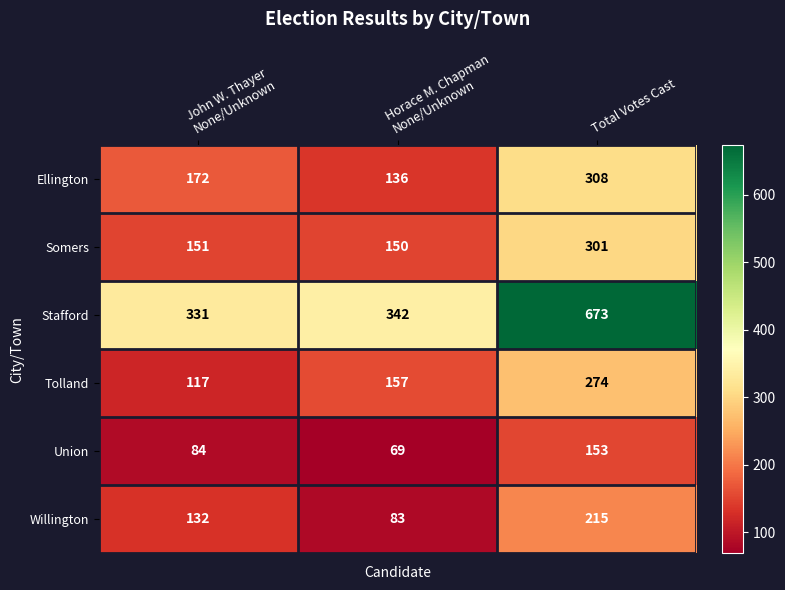

How many data points does each series have?

3